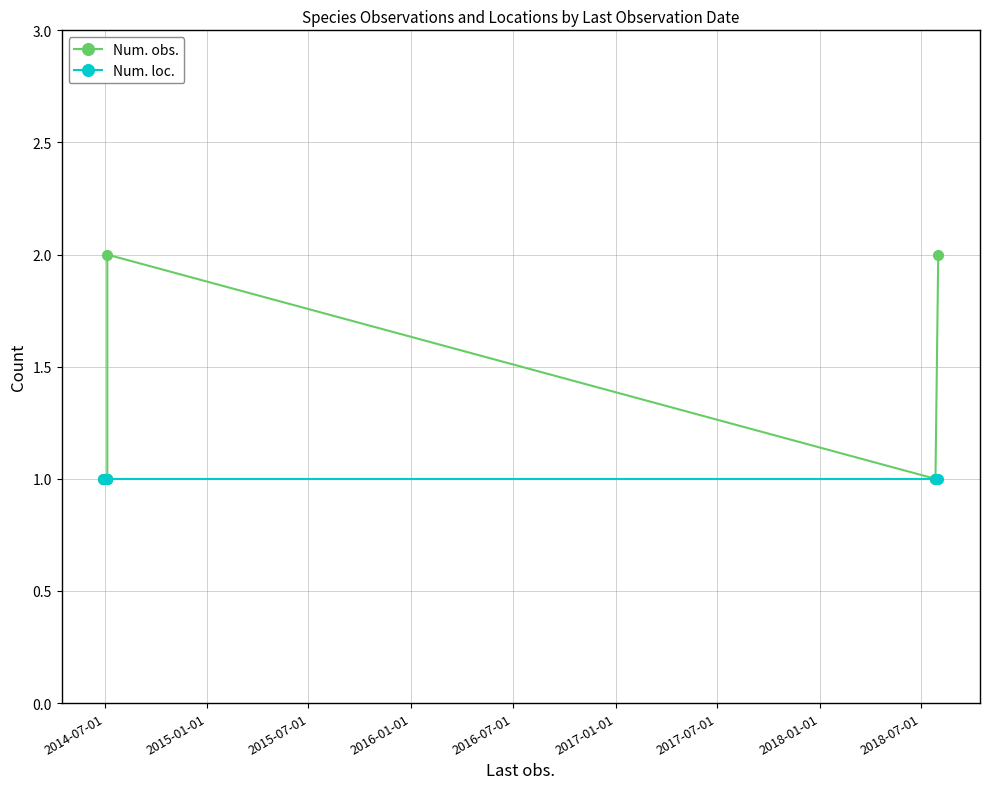

Which series has the largest total across all categories?

Num. obs.